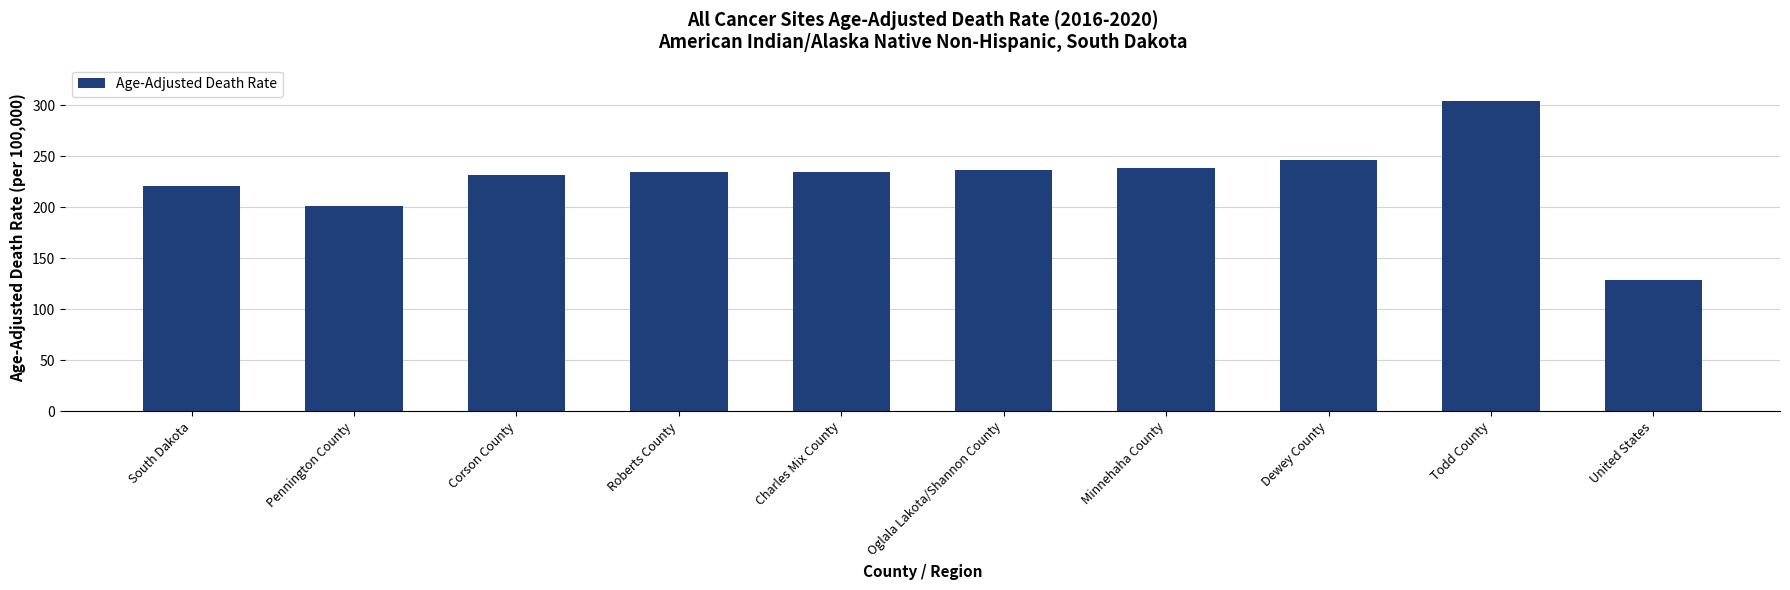

What is the change in value from Roberts County to United States?

-106.2